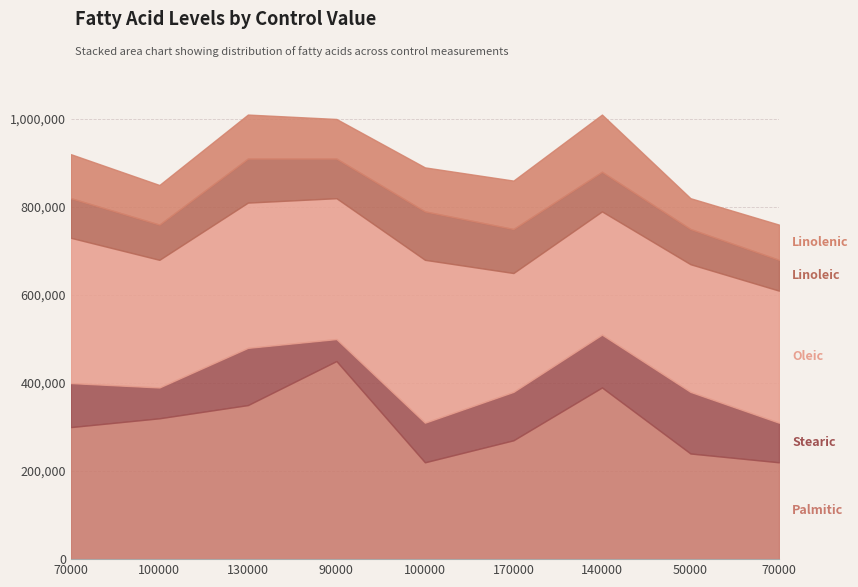

Reading left to right, list all the values displayed in this chart.

Palmitic: 300000	320000	350000	450000	220000	270000	390000	240000	220000
Stearic: 100000	70000	130000	50000	90000	110000	120000	140000	90000
Oleic: 330000	290000	330000	320000	370000	270000	280000	290000	300000
Linoleic: 90000	80000	100000	90000	110000	100000	90000	80000	70000
Linolenic: 100000	90000	100000	90000	100000	110000	130000	70000	80000